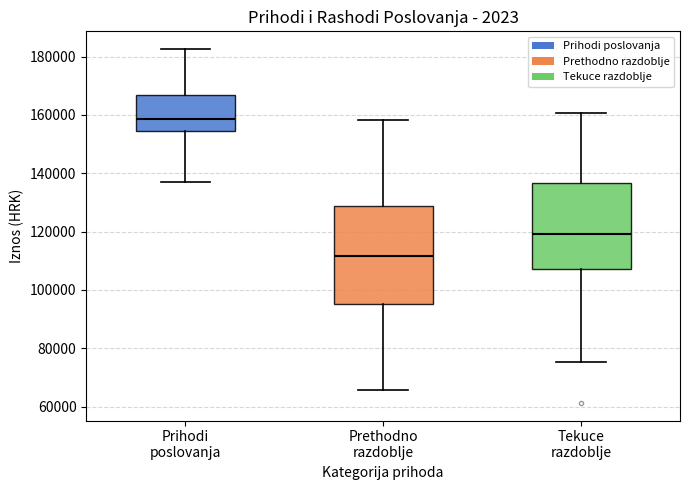

Where is the lower edge of the box for Tekuce razdoblje on the y-axis? The values are not printed on the chart, so give them approximately, as read against the axis.

108000